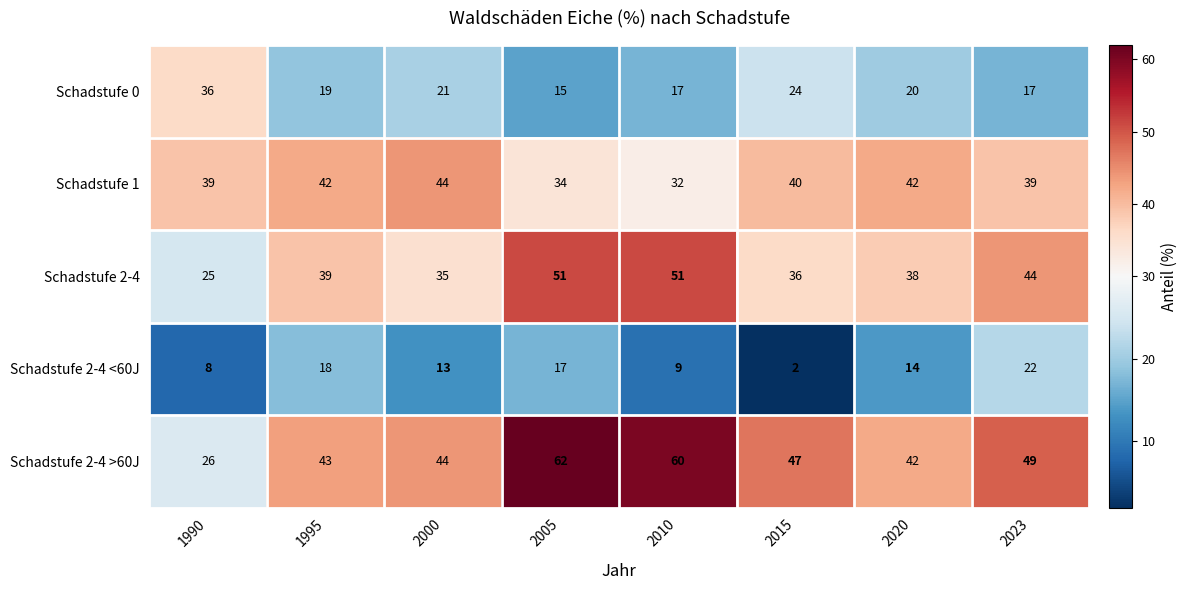

What is the total value across all series at 2020?

156